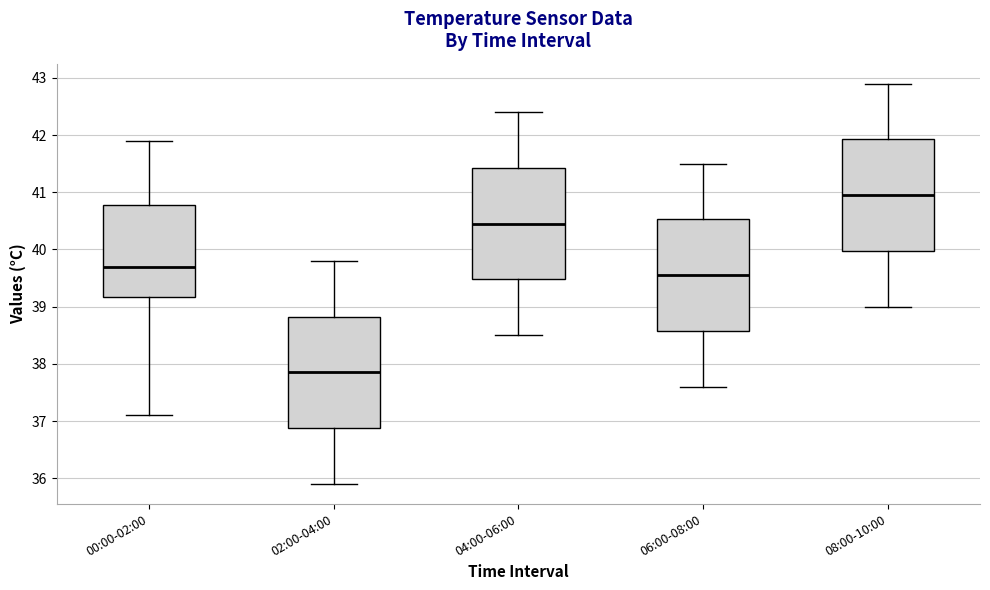

Reading left to right, read every box against the y-axis: the position of its median line, the range the box covers, and the ends of its whiskers. The values are not printed on the chart, so give them approximately, as read against the axis.

00:00-02:00: median 39.7, box 39.2 to 40.8, whiskers 37.1 to 41.9
02:00-04:00: median 37.9, box 36.9 to 38.8, whiskers 35.9 to 39.8
04:00-06:00: median 40.5, box 39.5 to 41.4, whiskers 38.5 to 42.4
06:00-08:00: median 39.6, box 38.6 to 40.5, whiskers 37.6 to 41.5
08:00-10:00: median 41.0, box 40.0 to 41.9, whiskers 39.0 to 42.9